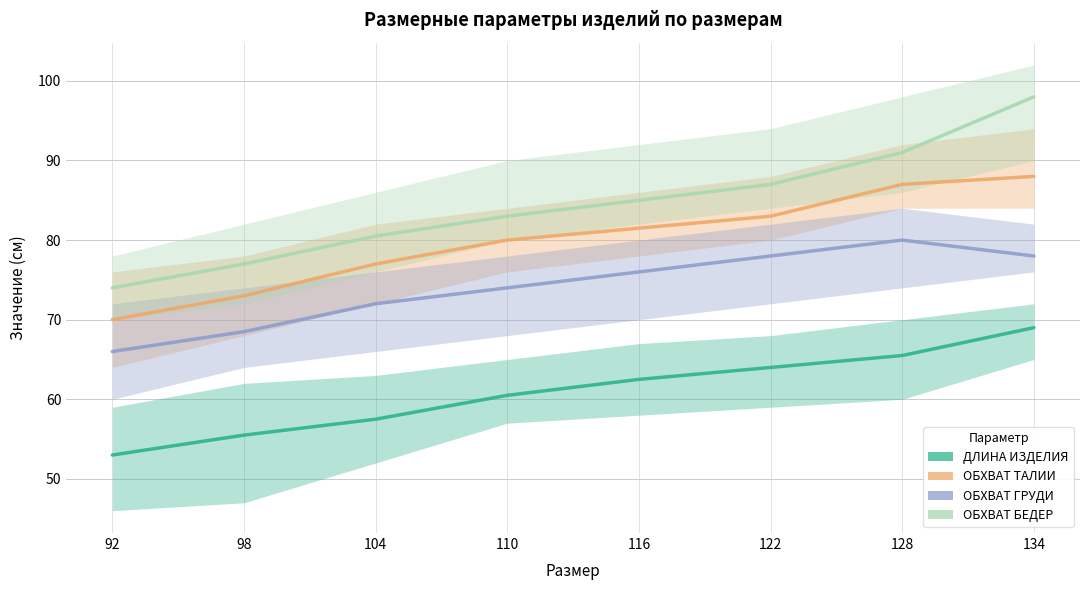

True or false: ДЛИНА ИЗДЕЛИЯ has a value of 69.0 at 134.

True